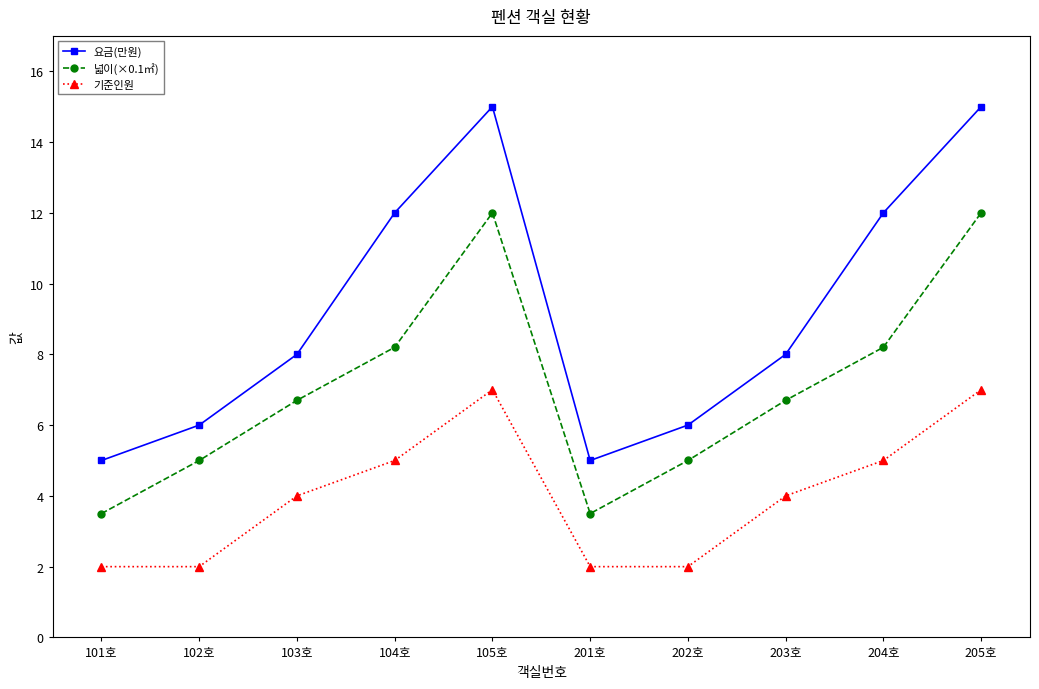

Reading right to left, list all the values displayed in this chart.

요금(만원): 15.0	12.0	8.0	6.0	5.0	15.0	12.0	8.0	6.0	5.0
넓이(×0.1㎡): 12.0	8.2	6.7	5.0	3.5	12.0	8.2	6.7	5.0	3.5
기준인원: 7.0	5.0	4.0	2.0	2.0	7.0	5.0	4.0	2.0	2.0